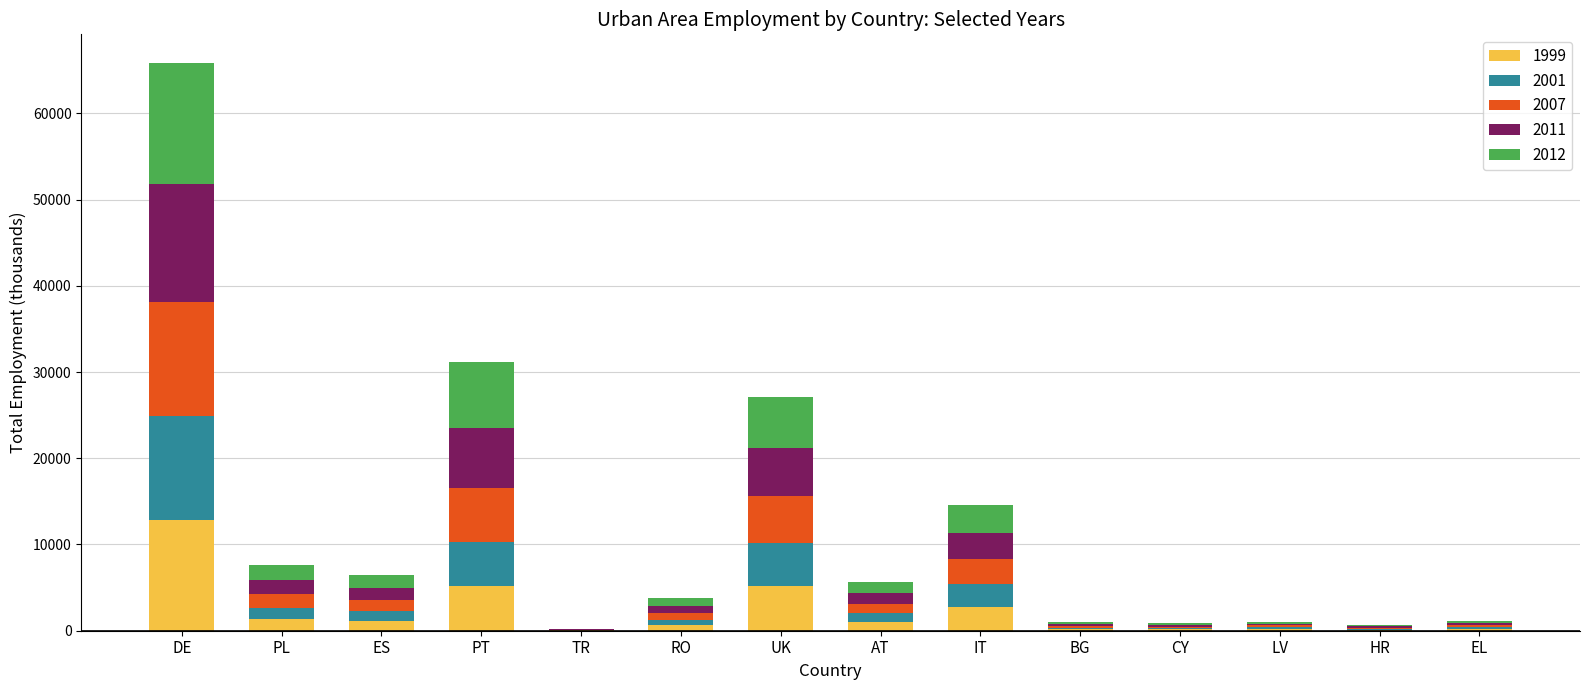

At which category is the sum across all series the highest?

DE